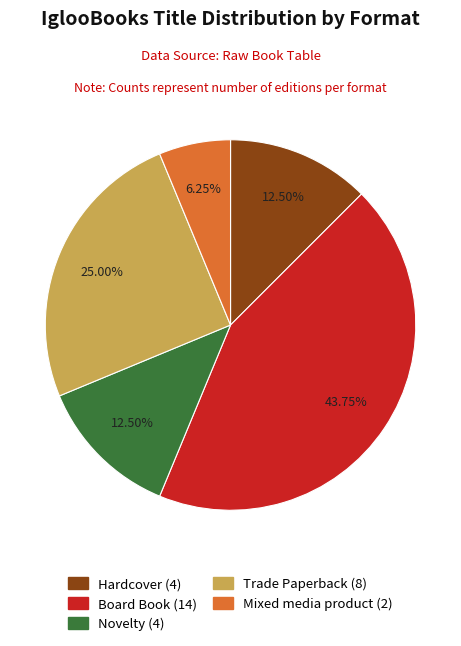

Does Mixed media product represent more than half of the total?

No